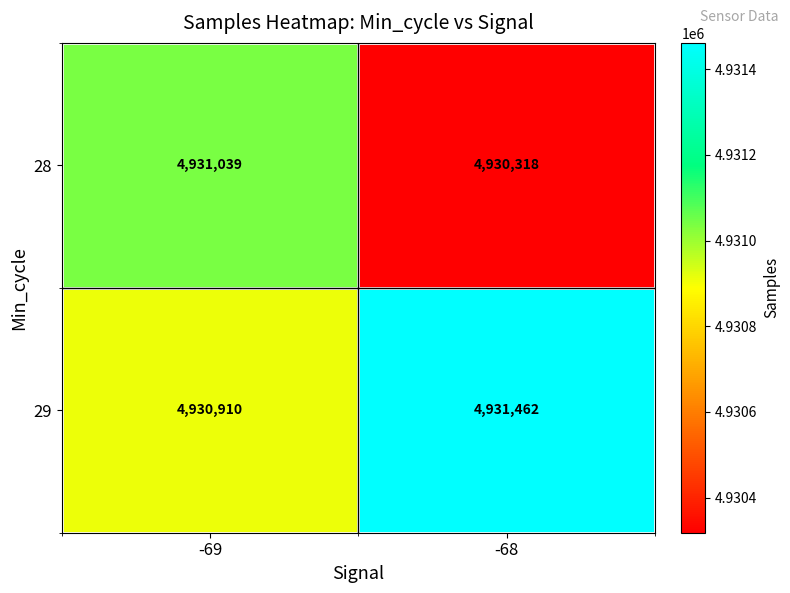

How many series are shown in this chart?

2